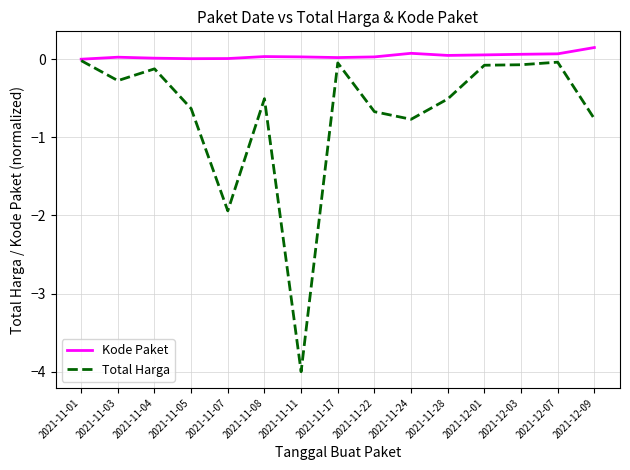

At which category does the chart reach its peak across all series?

2021-12-09